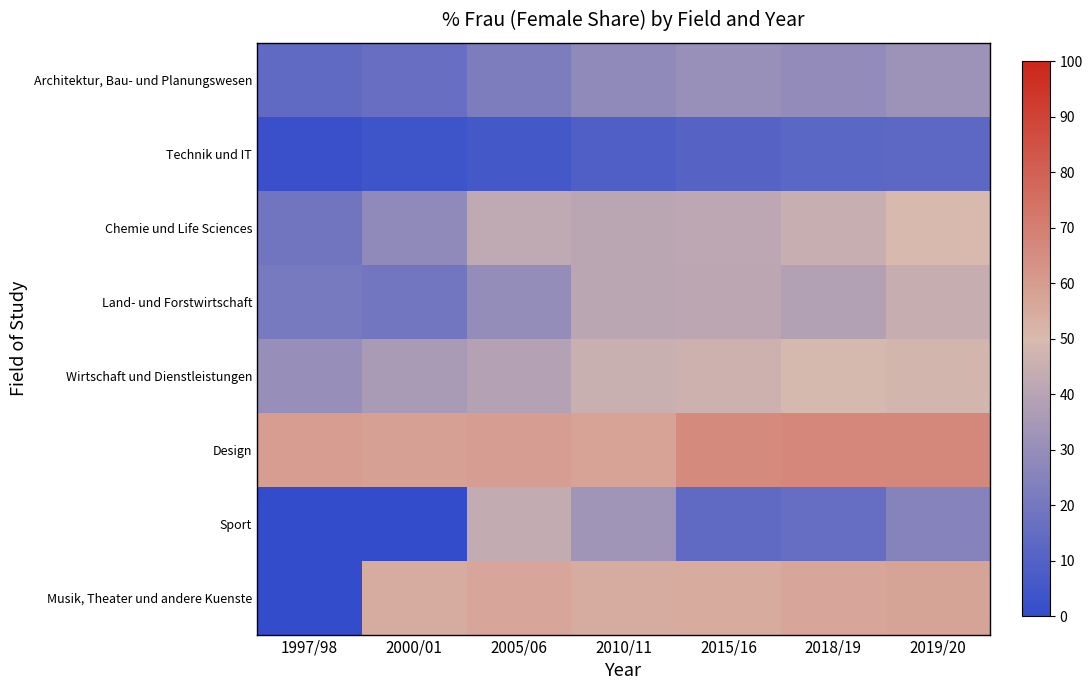

Rank the series at 2000/01 from highest to lowest value.

Design, Musik, Theater und andere Kuenste, Wirtschaft und Dienstleistungen, Chemie und Life Sciences, Land- und Forstwirtschaft, Architektur, Bau- und Planungswesen, Technik und IT, Sport